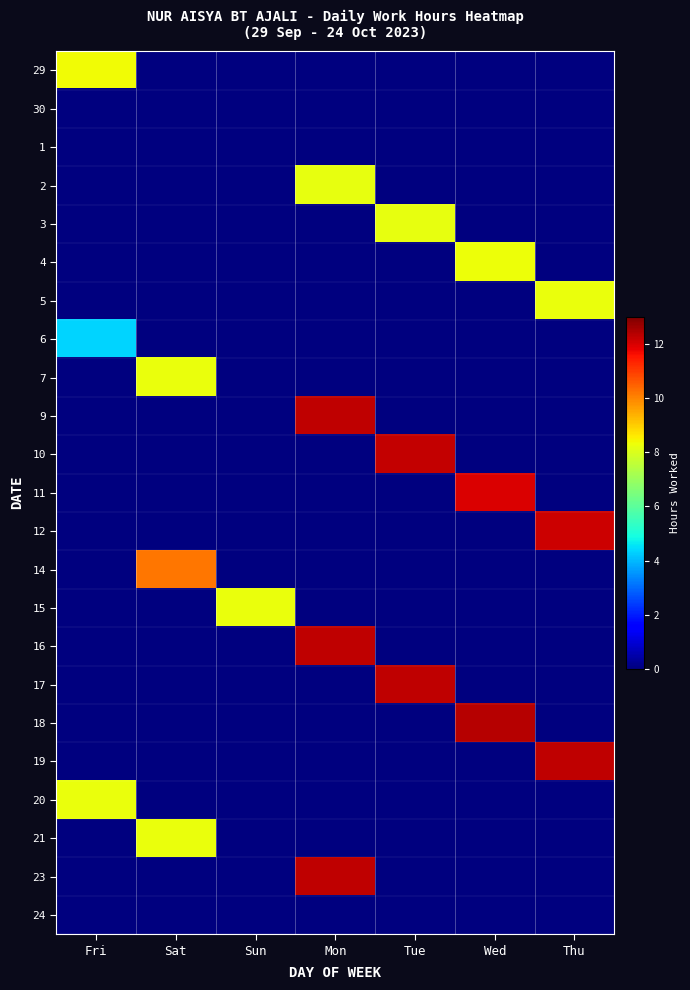

Reading right to left, transcribe all the data shown in this chart.

29: Thu=0.0	Wed=0.0	Tue=0.0	Mon=0.0	Sun=0.0	Sat=0.0	Fri=8.3
30: Thu=0.0	Wed=0.0	Tue=0.0	Mon=0.0	Sun=0.0	Sat=0.0	Fri=0.0
1: Thu=0.0	Wed=0.0	Tue=0.0	Mon=0.0	Sun=0.0	Sat=0.0	Fri=0.0
2: Thu=0.0	Wed=0.0	Tue=0.0	Mon=8.2	Sun=0.0	Sat=0.0	Fri=0.0
3: Thu=0.0	Wed=0.0	Tue=8.2	Mon=0.0	Sun=0.0	Sat=0.0	Fri=0.0
4: Thu=0.0	Wed=8.3	Tue=0.0	Mon=0.0	Sun=0.0	Sat=0.0	Fri=0.0
5: Thu=8.2	Wed=0.0	Tue=0.0	Mon=0.0	Sun=0.0	Sat=0.0	Fri=0.0
6: Thu=0.0	Wed=0.0	Tue=0.0	Mon=0.0	Sun=0.0	Sat=0.0	Fri=4.3
7: Thu=0.0	Wed=0.0	Tue=0.0	Mon=0.0	Sun=0.0	Sat=8.2	Fri=0.0
9: Thu=0.0	Wed=0.0	Tue=0.0	Mon=12.3	Sun=0.0	Sat=0.0	Fri=0.0
10: Thu=0.0	Wed=0.0	Tue=12.2	Mon=0.0	Sun=0.0	Sat=0.0	Fri=0.0
11: Thu=0.0	Wed=12.0	Tue=0.0	Mon=0.0	Sun=0.0	Sat=0.0	Fri=0.0
12: Thu=12.1	Wed=0.0	Tue=0.0	Mon=0.0	Sun=0.0	Sat=0.0	Fri=0.0
14: Thu=0.0	Wed=0.0	Tue=0.0	Mon=0.0	Sun=0.0	Sat=10.2	Fri=0.0
15: Thu=0.0	Wed=0.0	Tue=0.0	Mon=0.0	Sun=8.2	Sat=0.0	Fri=0.0
16: Thu=0.0	Wed=0.0	Tue=0.0	Mon=12.2	Sun=0.0	Sat=0.0	Fri=0.0
17: Thu=0.0	Wed=0.0	Tue=12.3	Mon=0.0	Sun=0.0	Sat=0.0	Fri=0.0
18: Thu=0.0	Wed=12.4	Tue=0.0	Mon=0.0	Sun=0.0	Sat=0.0	Fri=0.0
19: Thu=12.3	Wed=0.0	Tue=0.0	Mon=0.0	Sun=0.0	Sat=0.0	Fri=0.0
20: Thu=0.0	Wed=0.0	Tue=0.0	Mon=0.0	Sun=0.0	Sat=0.0	Fri=8.3
21: Thu=0.0	Wed=0.0	Tue=0.0	Mon=0.0	Sun=0.0	Sat=8.3	Fri=0.0
23: Thu=0.0	Wed=0.0	Tue=0.0	Mon=12.3	Sun=0.0	Sat=0.0	Fri=0.0
24: Thu=0.0	Wed=0.0	Tue=0.0	Mon=0.0	Sun=0.0	Sat=0.0	Fri=0.0